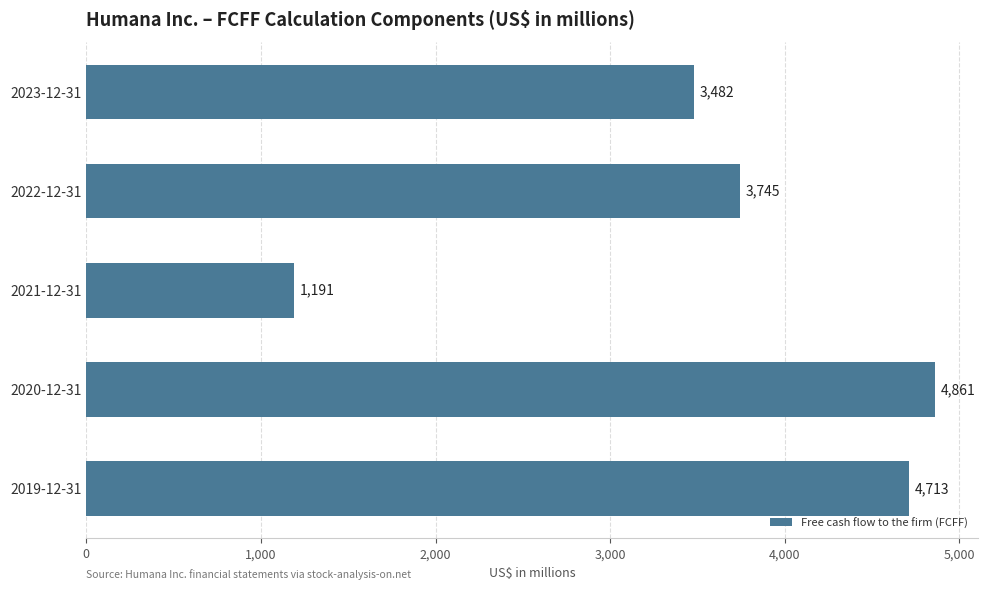

Which category has the highest value across all series?

2020-12-31